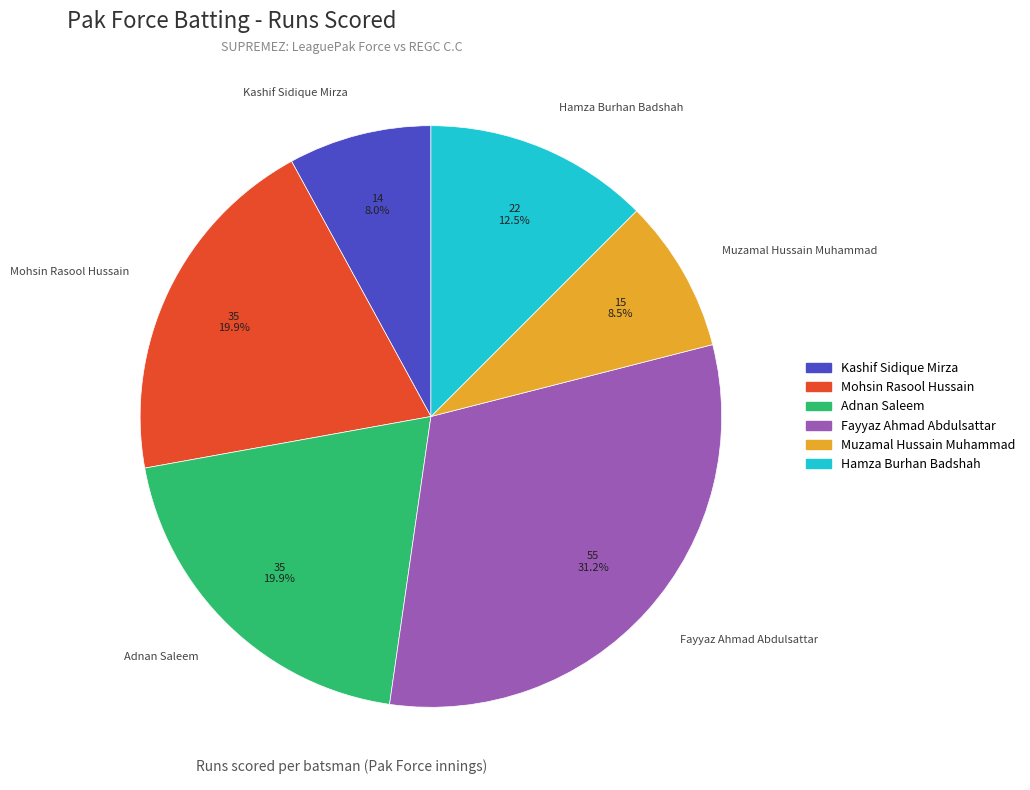

Is there a majority slice in this chart?

No